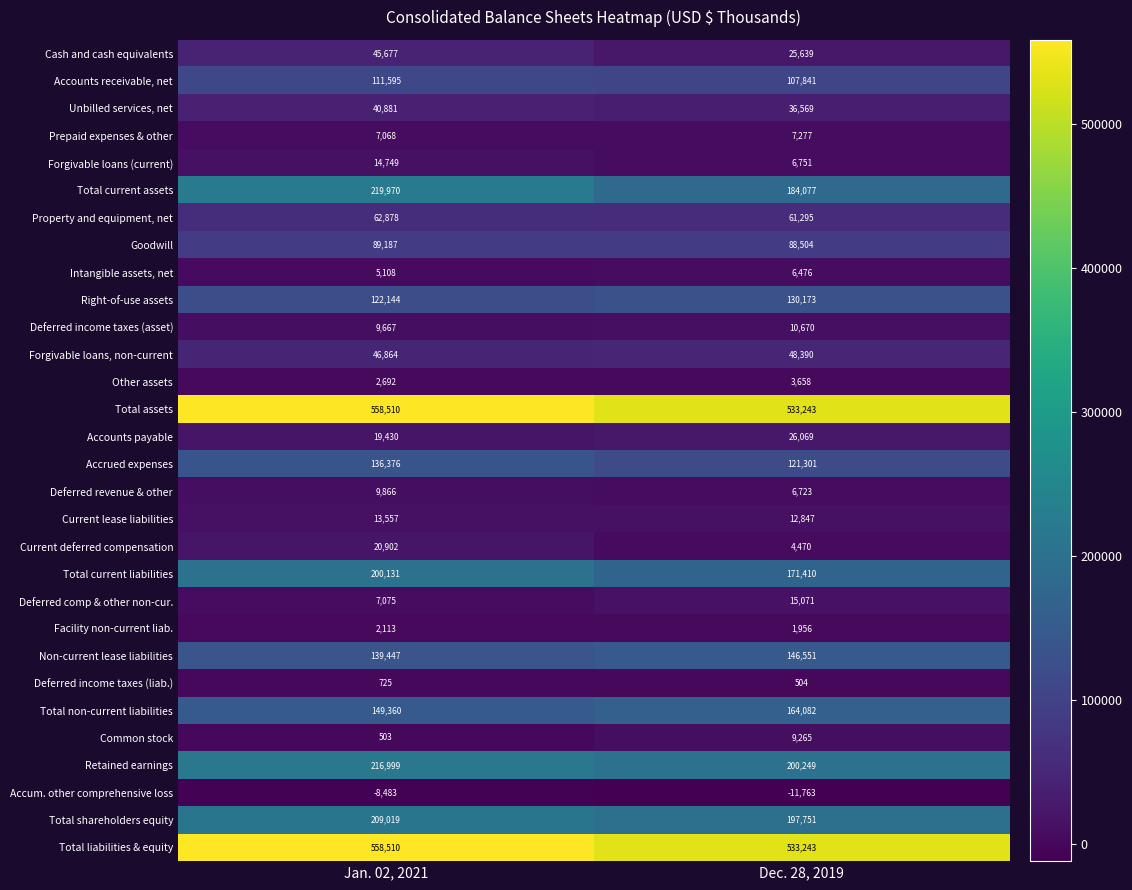

Count the number of categories in the chart.

2